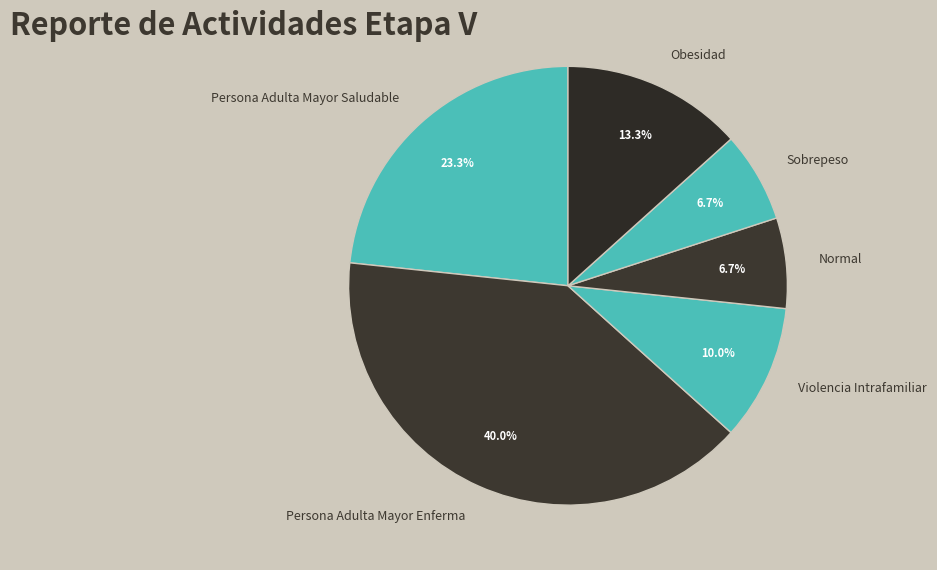

To the nearest percent, what is the average slice percentage?

17%